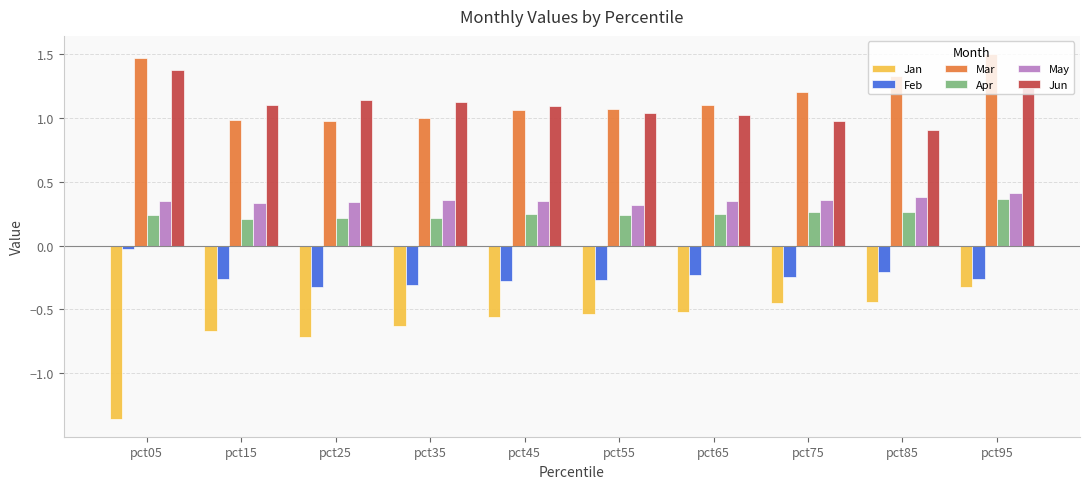

The May series shows 0.2 at pct25. True or false?

False